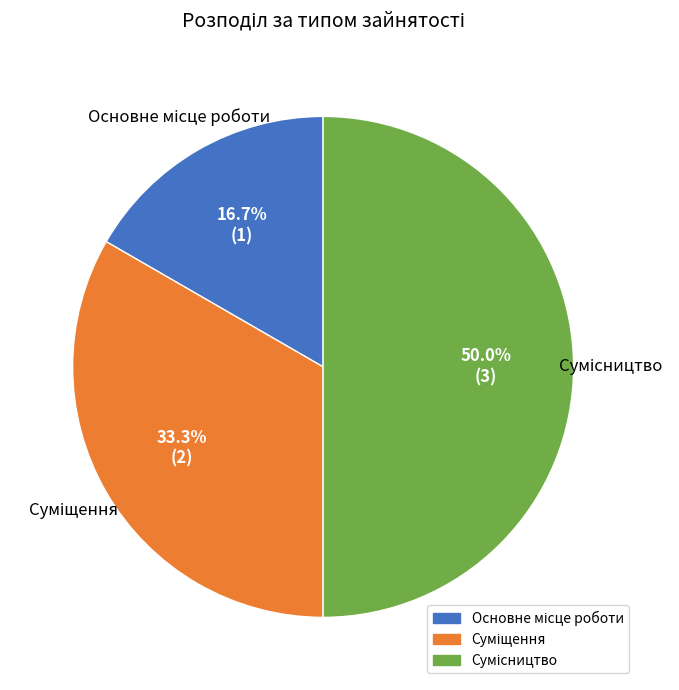

Which has a higher value, Сумісництво or Суміщення?

Сумісництво